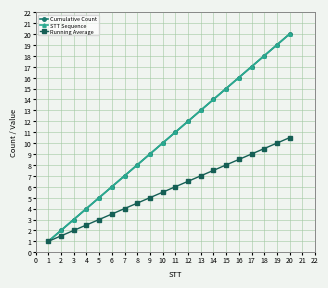

Does the chart have visible grid lines?

Yes